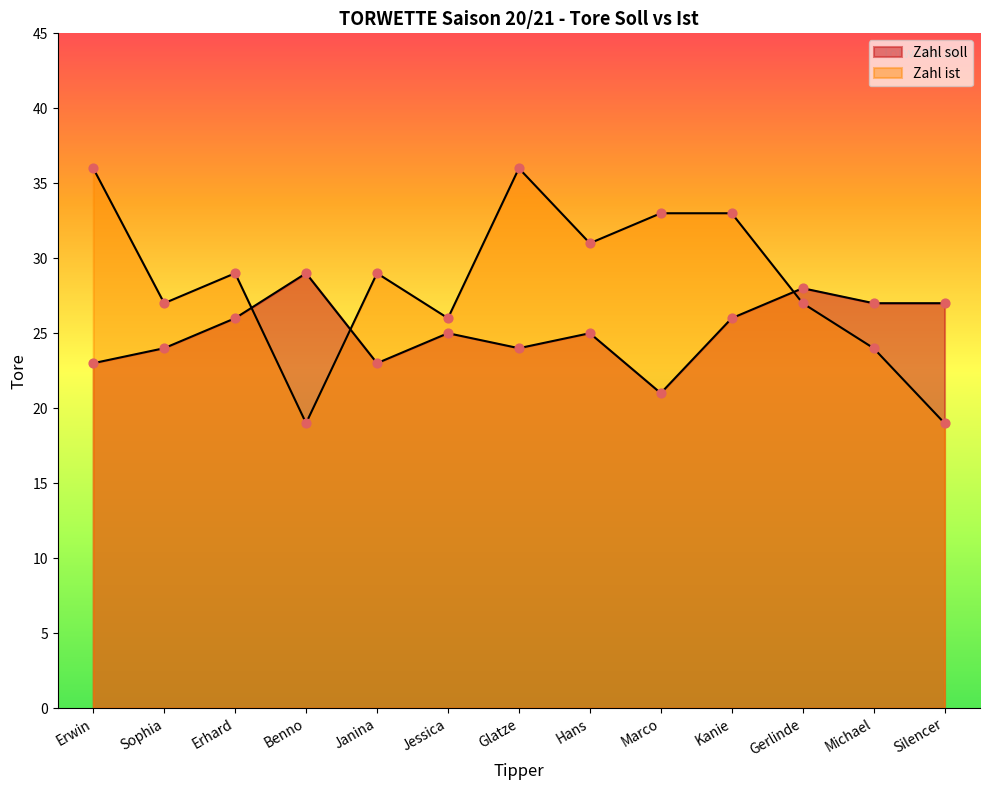

Which series contains the lowest Y value?

Zahl ist